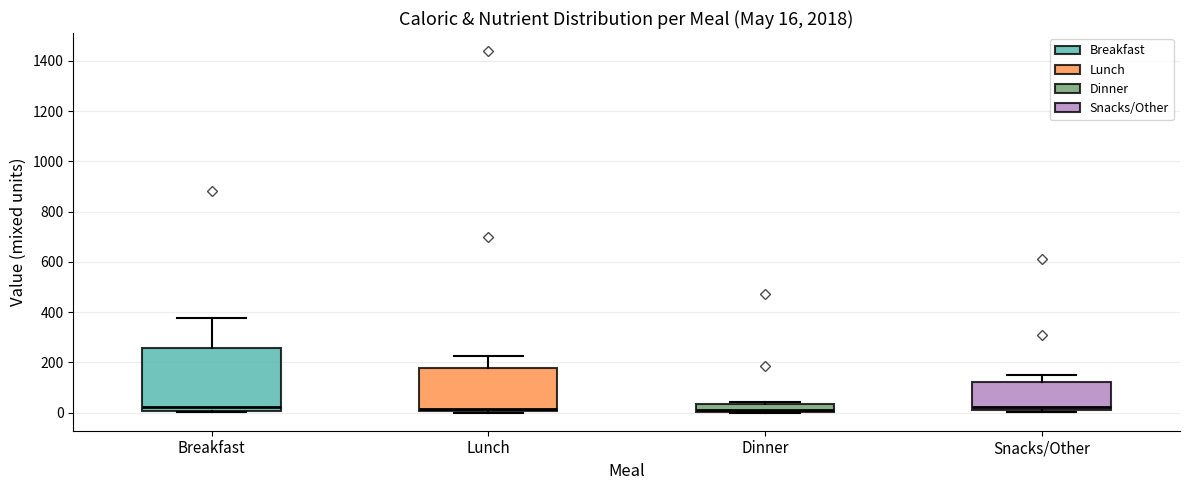

Which box is the tallest, from its lower edge to its upper edge?

Breakfast